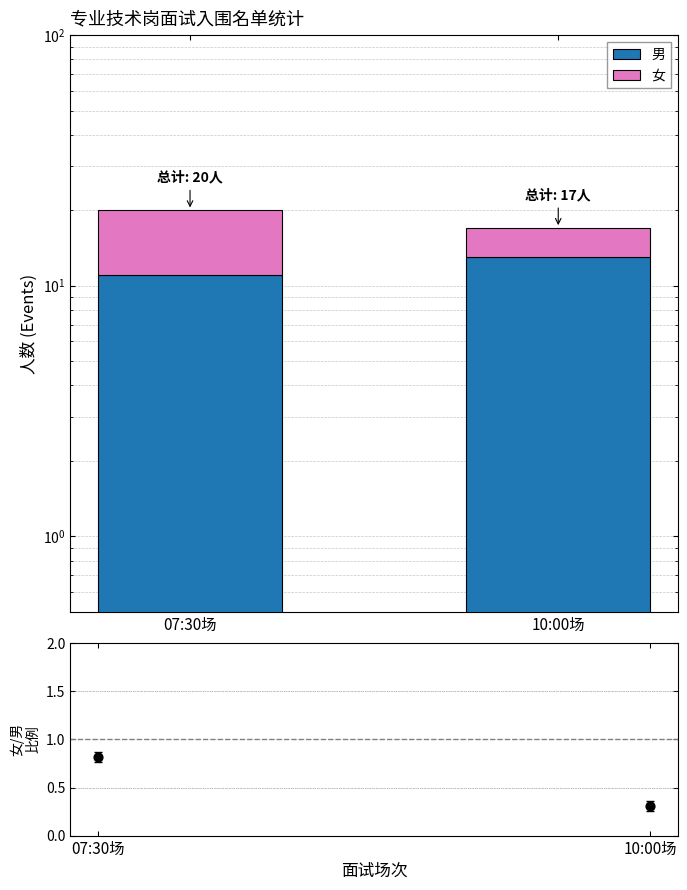

At which category is the sum across all series the highest?

07:30场